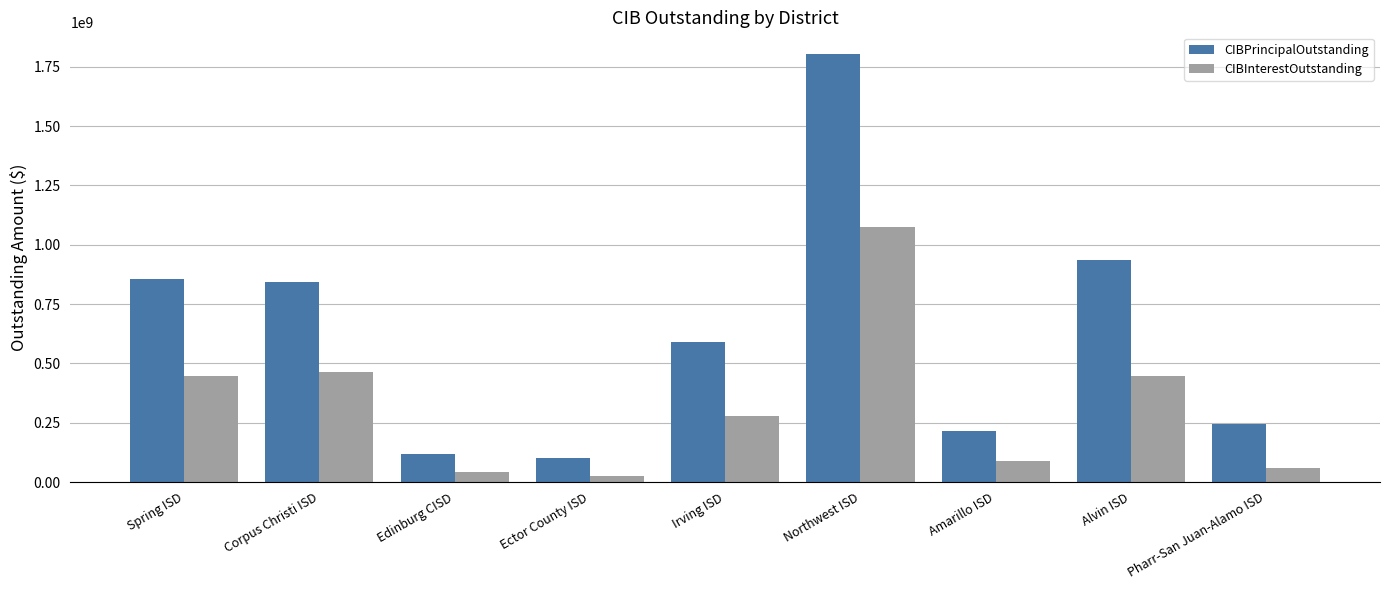

At which label does CIBPrincipalOutstanding reach its minimum?

Ector County ISD